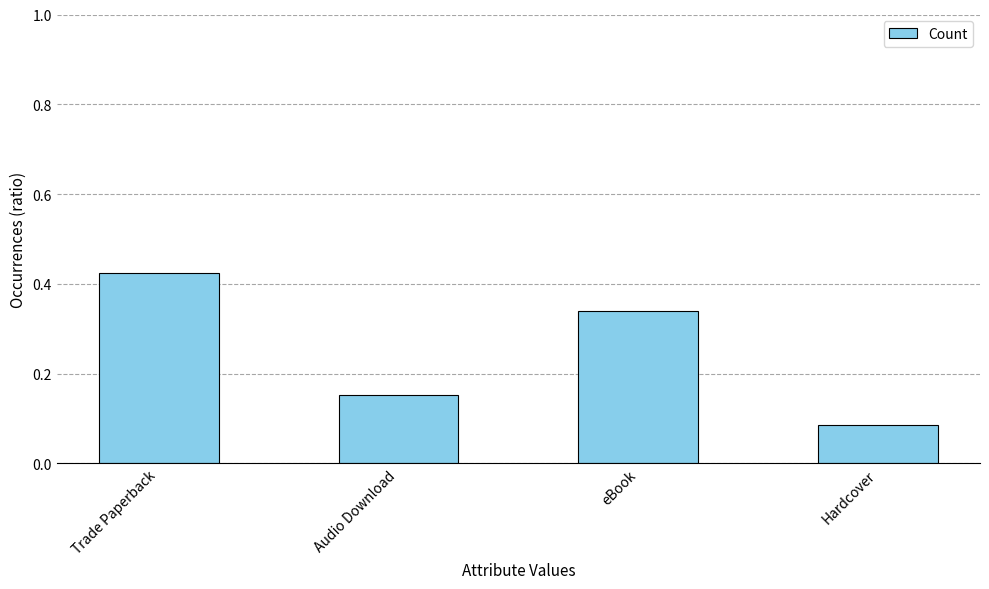

At which category does the chart reach its peak across all series?

Trade Paperback